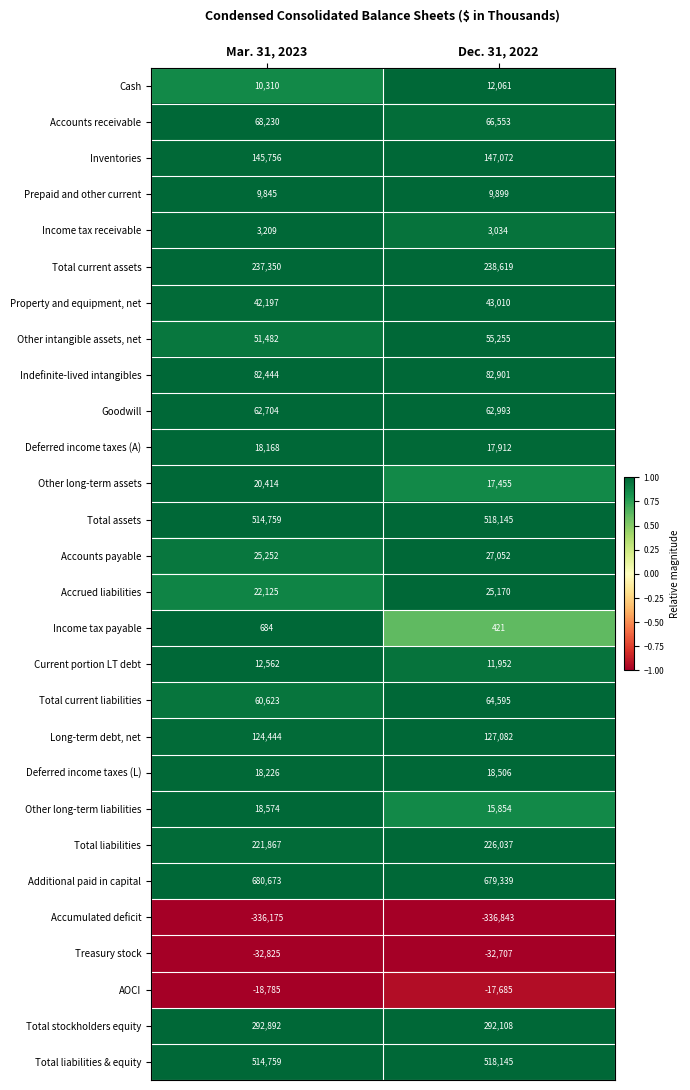

What is the difference between the Other intangible assets, net values at Dec. 31, 2022 and Mar. 31, 2023?

3773